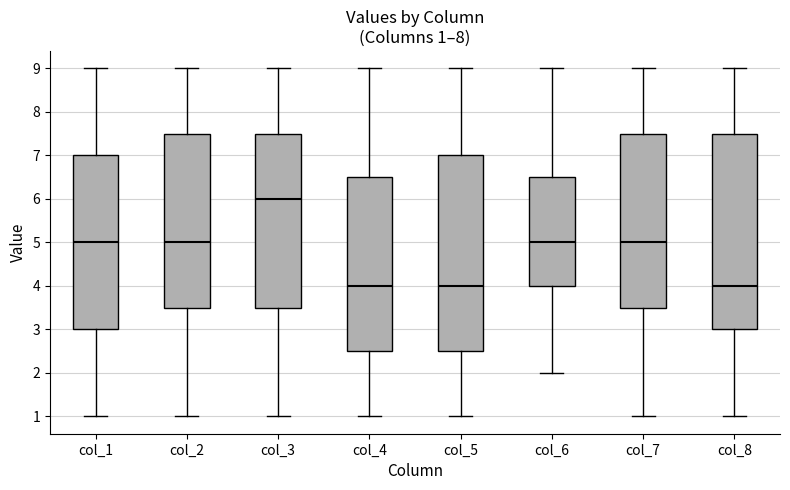

Which box's median line is the highest?

col_3